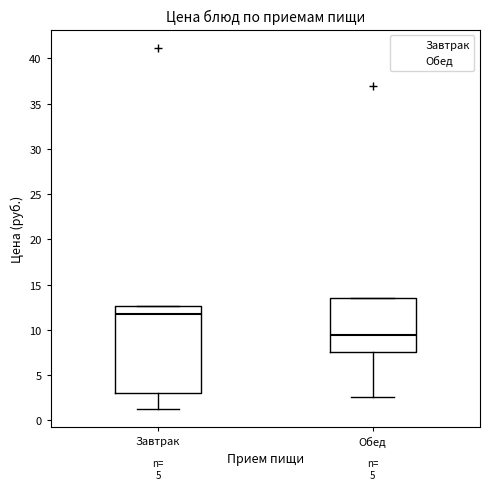

Which box is the tallest, from its lower edge to its upper edge?

Завтрак